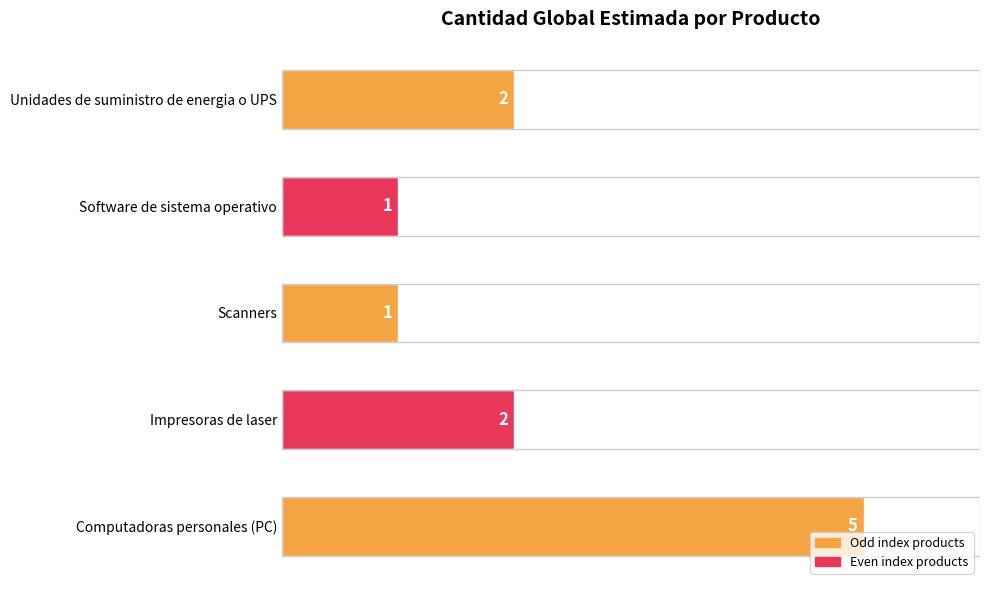

Which category has the highest value across all series?

Computadoras personales (PC)